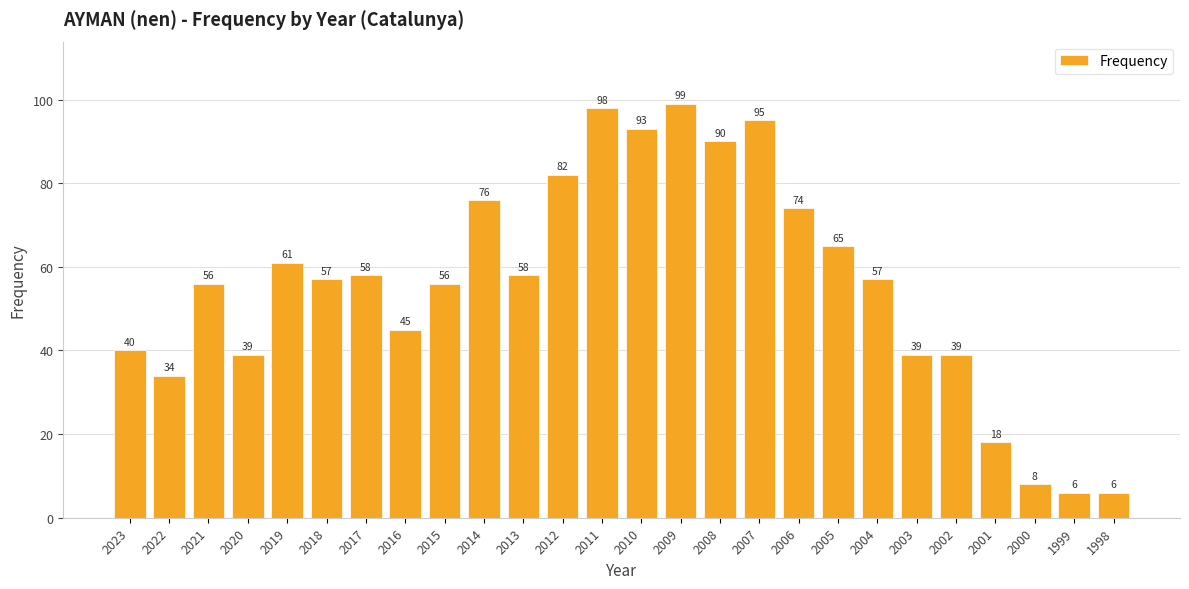

What is the sum of the values at 2012 and 2008?

172